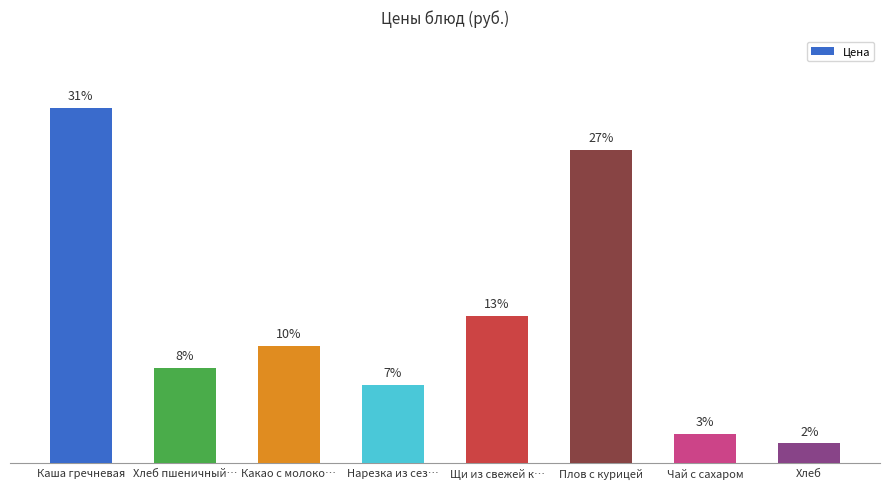

What position from the left is Каша гречневая?

1